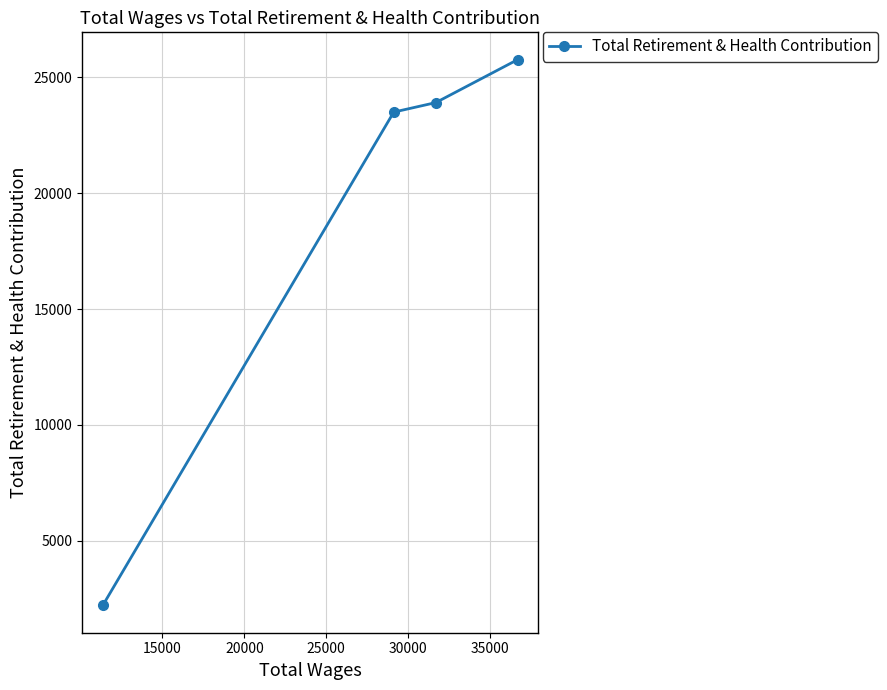

What is the sum of all values?

75358